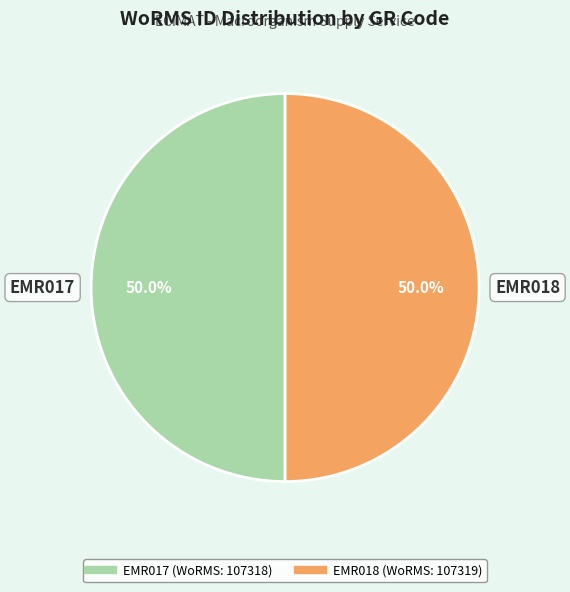

To the nearest percent, what percentage of the pie is EMR018?

50%